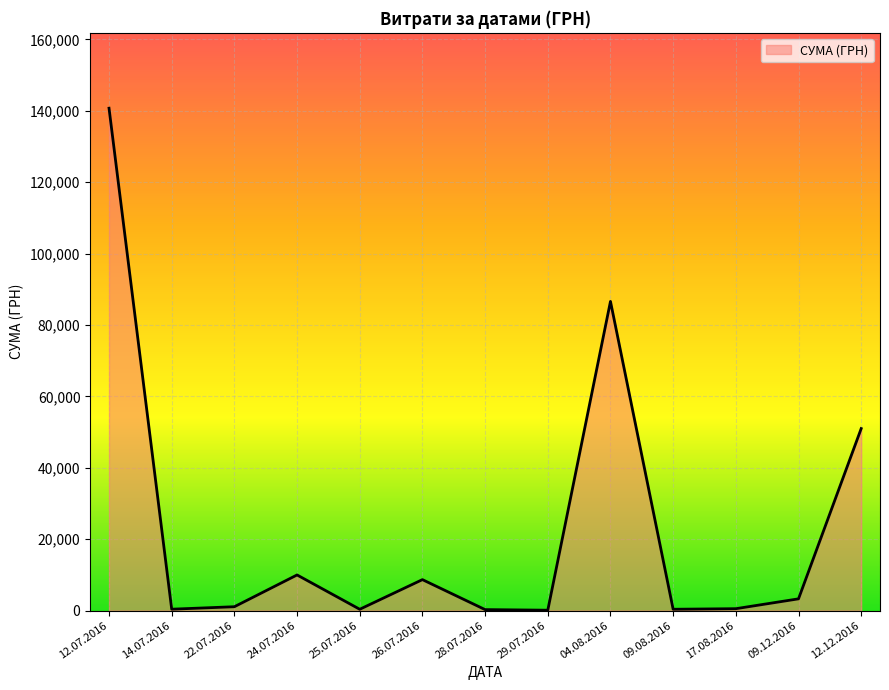

Is it true that the value at 12.07.2016 is 140706.2?

True